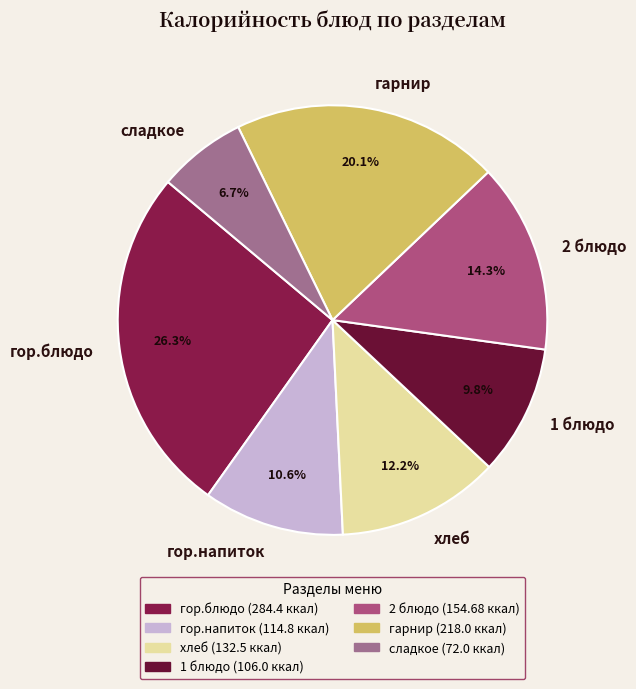

Rank the categories by value from highest to lowest.

гор.блюдо, гарнир, 2 блюдо, хлеб, гор.напиток, 1 блюдо, сладкое